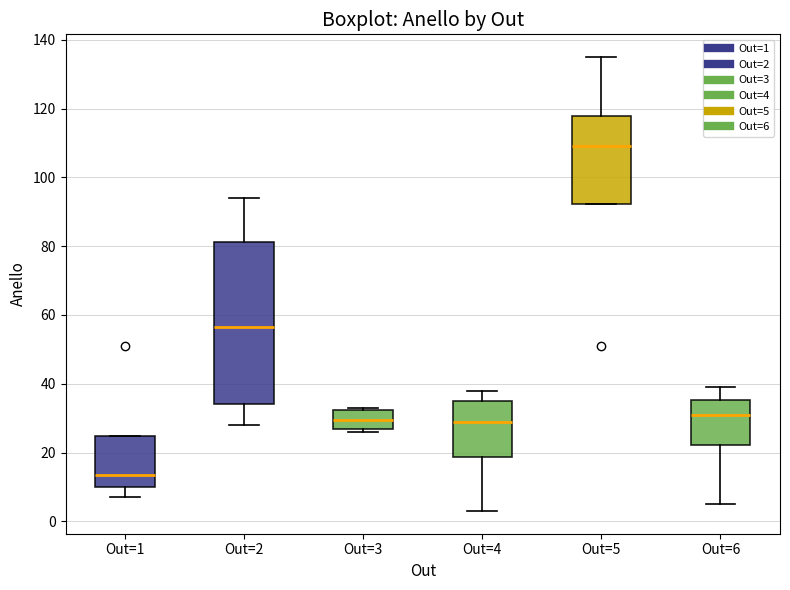

Reading left to right, read every box against the y-axis: the position of its median line, the range the box covers, and the ends of its whiskers. The values are not printed on the chart, so give them approximately, as read against the axis.

Out=1: median 14, box 10 to 24, whiskers 8 to 24
Out=2: median 56, box 34 to 82, whiskers 28 to 94
Out=3: median 30, box 26 to 32, whiskers 26 (just below the box's lower edge) to 34
Out=4: median 30, box 18 to 36, whiskers 4 to 38
Out=5: median 110, box 92 to 118, whiskers 92 to 136
Out=6: median 32, box 22 to 36, whiskers 6 to 40